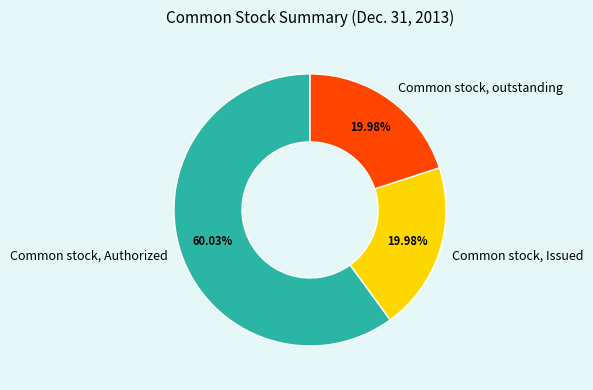

Which slice is the largest?

Common stock, Authorized